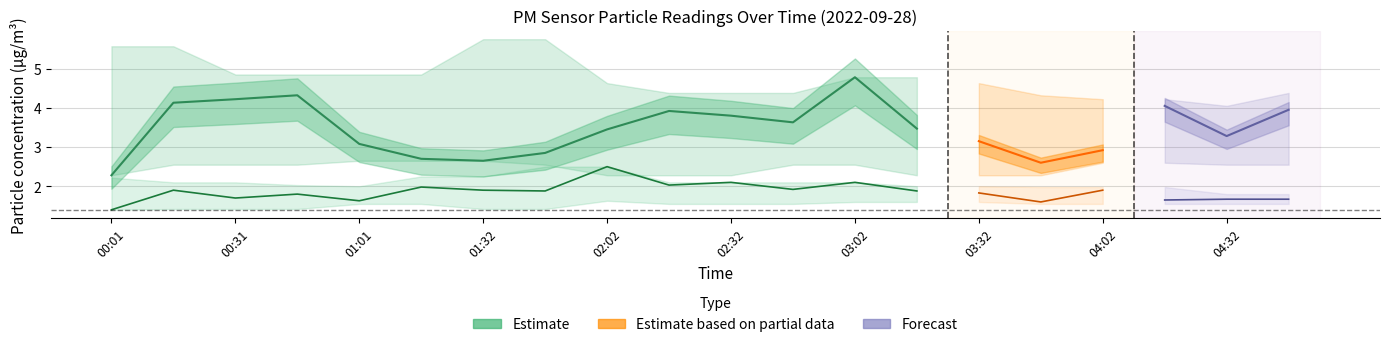

How many lines are shown in the chart?

6